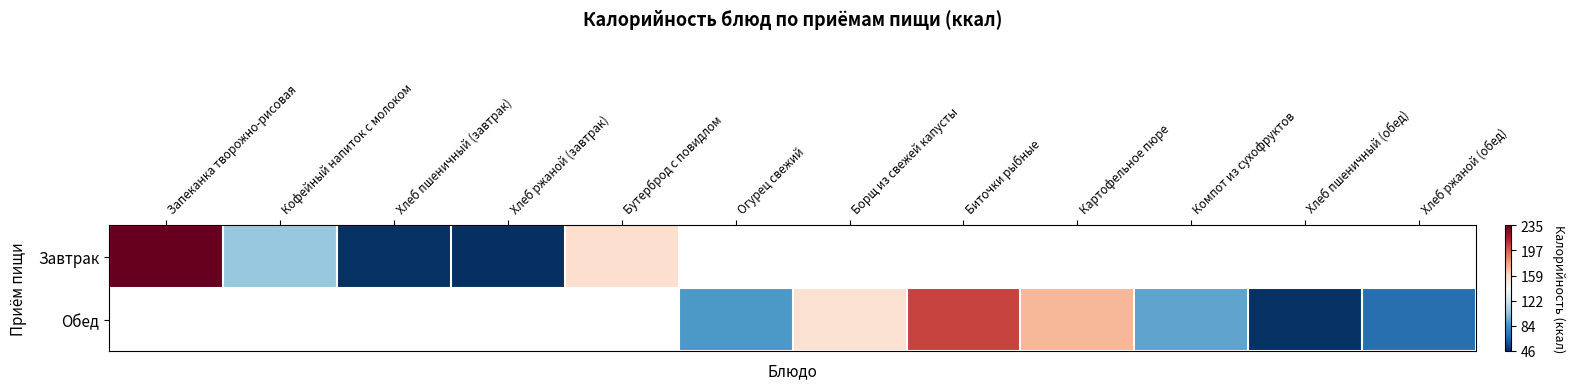

Rank the series at Хлеб пшеничный (завтрак) from highest to lowest value.

Завтрак, Обед